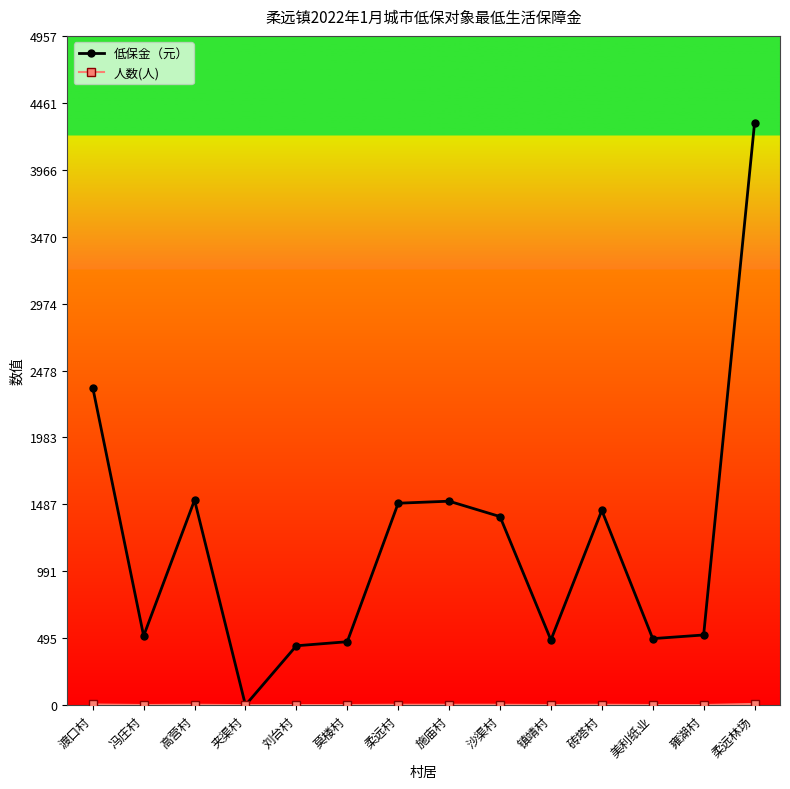

What is the greatest value displayed?

4311